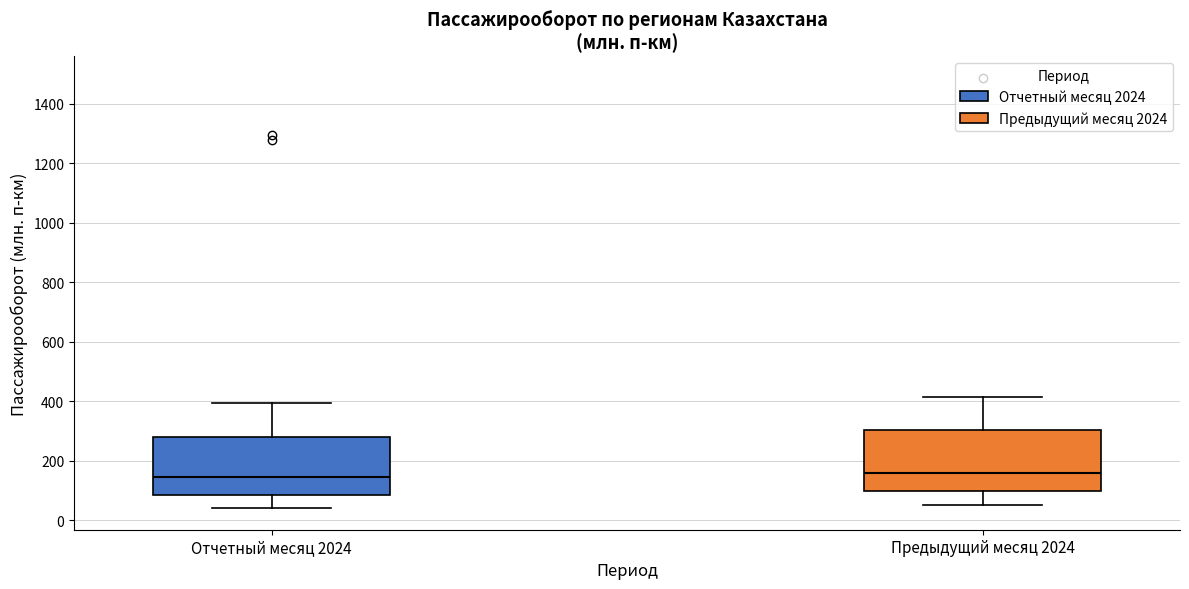

Reading left to right, read every box against the y-axis: the position of its median line, the range the box covers, and the ends of its whiskers. The values are not printed on the chart, so give them approximately, as read against the axis.

Отчетный месяц 2024: median 140, box 80 to 280, whiskers 40 to 400
Предыдущий месяц 2024: median 160, box 100 to 300, whiskers 60 to 420